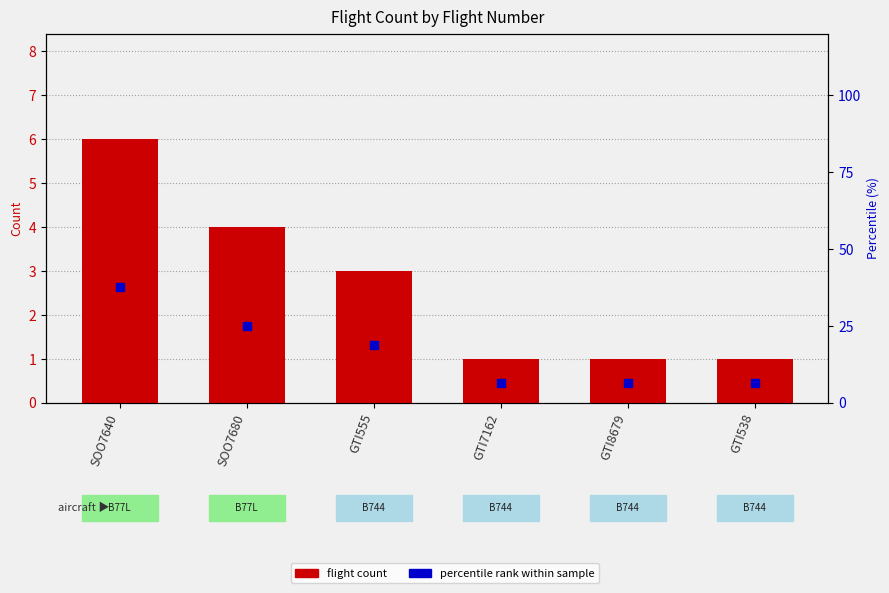

At how many categories does at least one series exceed 13?

3